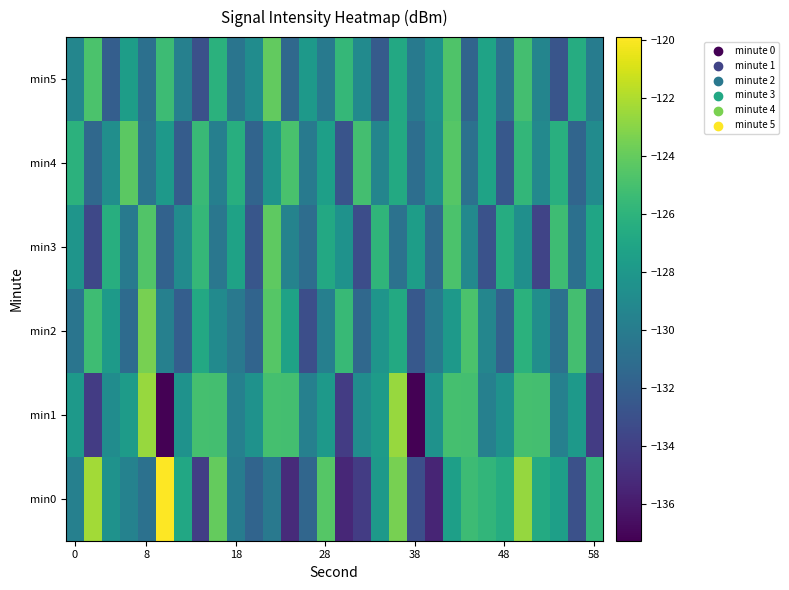

Which series has the largest range (max minus min)?

min0